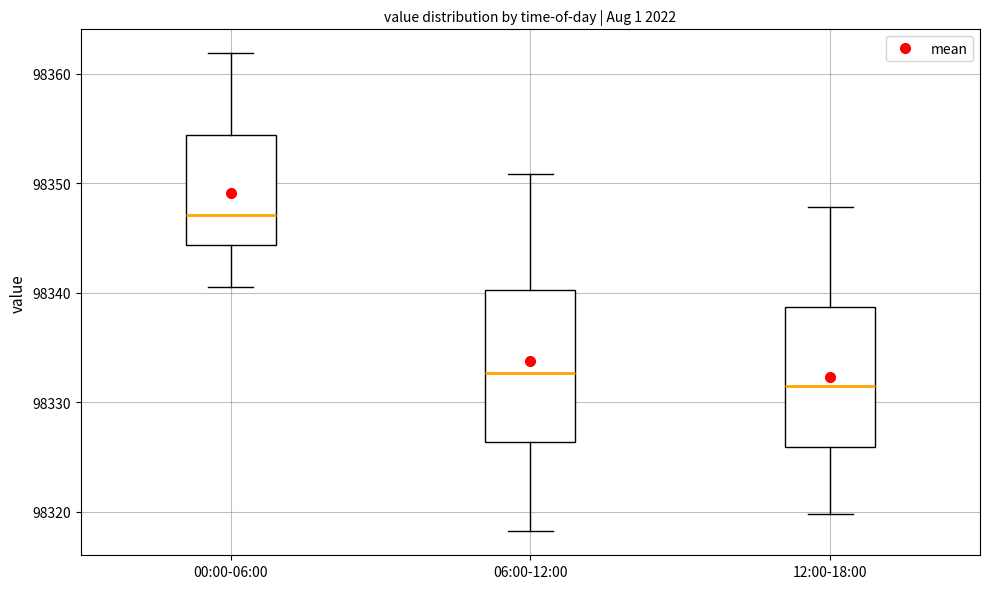

Reading left to right, transcribe this box plot: for each box, give where its median line is, the range the box spans, and where its two whiskers end, as read against the y-axis. The values are not printed on the chart, so give them approximately, as read against the axis.

00:00-06:00: median 98347, box 98344 to 98354, whiskers 98340 to 98362
06:00-12:00: median 98333, box 98326 to 98340, whiskers 98318 to 98351
12:00-18:00: median 98331, box 98326 to 98339, whiskers 98320 to 98348